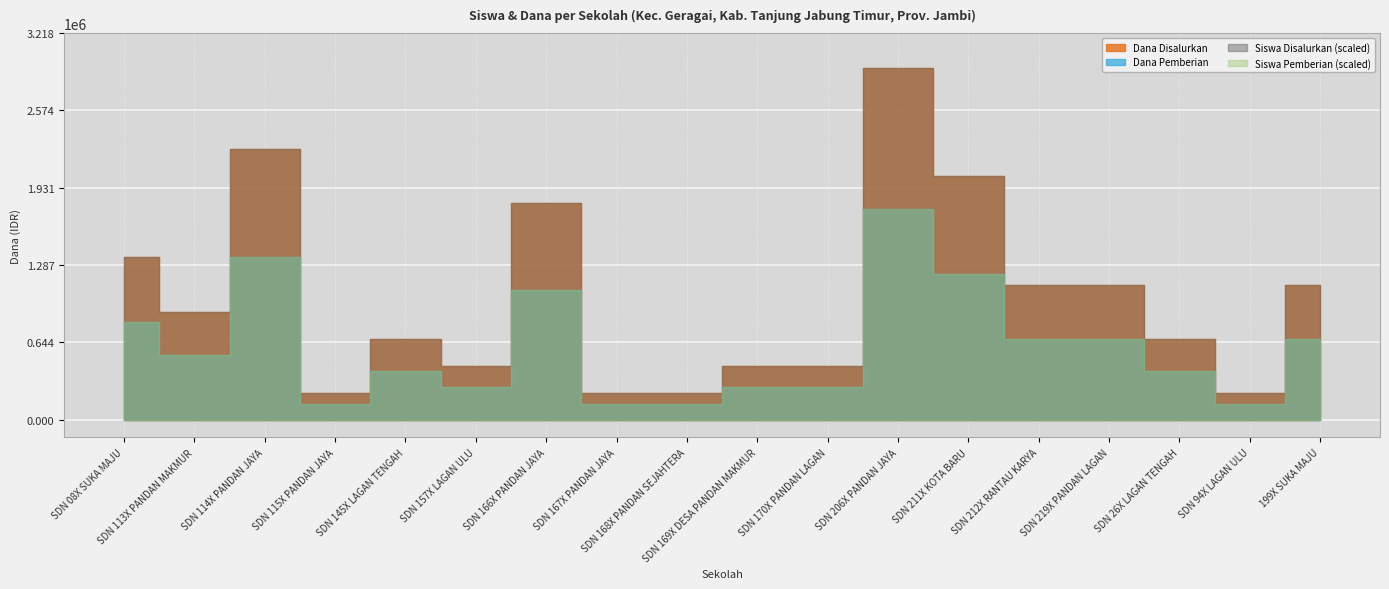

Reading right to left, extract all data points from this chart.

Siswa Disalurkan: SDN 199X SUKA MAJU=5	SD NEGERI 94X LAGAN ULU=1	SD NEGERI 26X LAGAN TENGAH=3	SD NEGERI 219X PANDAN LAGAN=5	SD NEGERI 212X RANTAU KARYA=5	SD NEGERI 211X KOTA BARU=9	SD NEGERI 206X PANDAN JAYA=13	SD NEGERI 170X PANDAN LAGAN=2	SD NEGERI 169X DESA PANDAN MAKMUR=2	SD NEGERI 168X PANDAN SEJAHTERA=1	SD NEGERI 167X PANDAN JAYA=1	SD NEGERI 166X PANDAN JAYA=8	SD NEGERI 157X LAGAN ULU=2	SD NEGERI 145X LAGAN TENGAH=3	SD NEGERI 115X PANDAN JAYA=1	SD NEGERI 114X PANDAN JAYA=10	SD NEGERI 113X PANDAN MAKMUR=4	SD NEGERI 08X SUKA MAJU=6
Siswa Pemberian: SDN 199X SUKA MAJU=5	SD NEGERI 94X LAGAN ULU=1	SD NEGERI 26X LAGAN TENGAH=3	SD NEGERI 219X PANDAN LAGAN=5	SD NEGERI 212X RANTAU KARYA=5	SD NEGERI 211X KOTA BARU=9	SD NEGERI 206X PANDAN JAYA=13	SD NEGERI 170X PANDAN LAGAN=2	SD NEGERI 169X DESA PANDAN MAKMUR=2	SD NEGERI 168X PANDAN SEJAHTERA=1	SD NEGERI 167X PANDAN JAYA=1	SD NEGERI 166X PANDAN JAYA=8	SD NEGERI 157X LAGAN ULU=2	SD NEGERI 145X LAGAN TENGAH=3	SD NEGERI 115X PANDAN JAYA=1	SD NEGERI 114X PANDAN JAYA=10	SD NEGERI 113X PANDAN MAKMUR=4	SD NEGERI 08X SUKA MAJU=6
Dana Disalurkan: SDN 199X SUKA MAJU=1125000	SD NEGERI 94X LAGAN ULU=225000	SD NEGERI 26X LAGAN TENGAH=675000	SD NEGERI 219X PANDAN LAGAN=1125000	SD NEGERI 212X RANTAU KARYA=1125000	SD NEGERI 211X KOTA BARU=2025000	SD NEGERI 206X PANDAN JAYA=2925000	SD NEGERI 170X PANDAN LAGAN=450000	SD NEGERI 169X DESA PANDAN MAKMUR=450000	SD NEGERI 168X PANDAN SEJAHTERA=225000	SD NEGERI 167X PANDAN JAYA=225000	SD NEGERI 166X PANDAN JAYA=1800000	SD NEGERI 157X LAGAN ULU=450000	SD NEGERI 145X LAGAN TENGAH=675000	SD NEGERI 115X PANDAN JAYA=225000	SD NEGERI 114X PANDAN JAYA=2250000	SD NEGERI 113X PANDAN MAKMUR=900000	SD NEGERI 08X SUKA MAJU=1350000
Dana Pemberian: SDN 199X SUKA MAJU=1125000	SD NEGERI 94X LAGAN ULU=225000	SD NEGERI 26X LAGAN TENGAH=675000	SD NEGERI 219X PANDAN LAGAN=1125000	SD NEGERI 212X RANTAU KARYA=1125000	SD NEGERI 211X KOTA BARU=2025000	SD NEGERI 206X PANDAN JAYA=2925000	SD NEGERI 170X PANDAN LAGAN=450000	SD NEGERI 169X DESA PANDAN MAKMUR=450000	SD NEGERI 168X PANDAN SEJAHTERA=225000	SD NEGERI 167X PANDAN JAYA=225000	SD NEGERI 166X PANDAN JAYA=1800000	SD NEGERI 157X LAGAN ULU=450000	SD NEGERI 145X LAGAN TENGAH=675000	SD NEGERI 115X PANDAN JAYA=225000	SD NEGERI 114X PANDAN JAYA=2250000	SD NEGERI 113X PANDAN MAKMUR=900000	SD NEGERI 08X SUKA MAJU=1350000